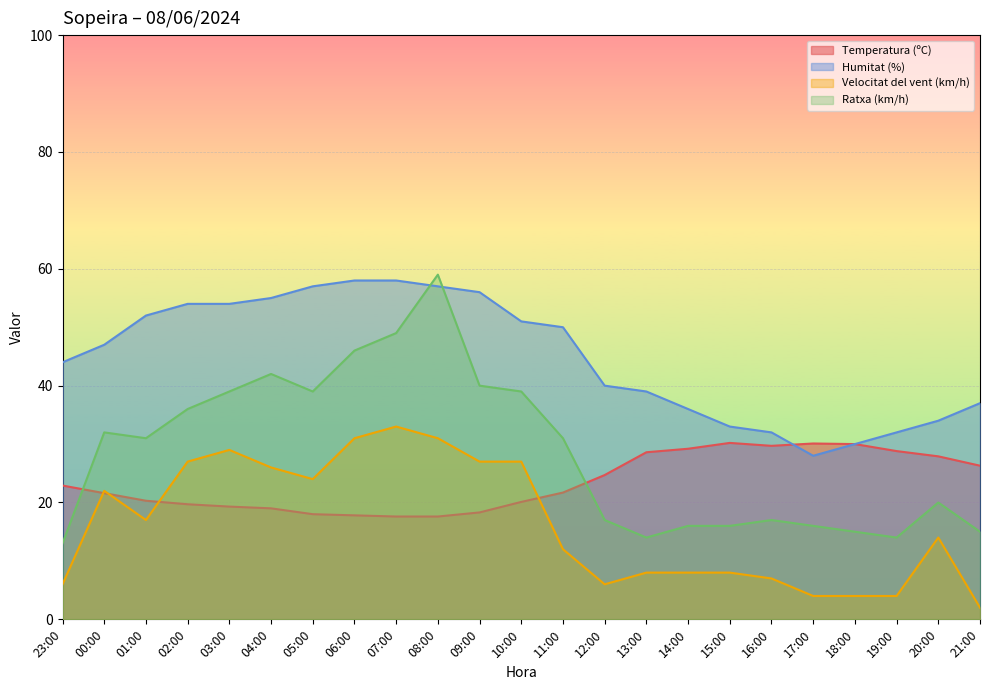

At which category does the chart reach its minimum across all series?

21:00